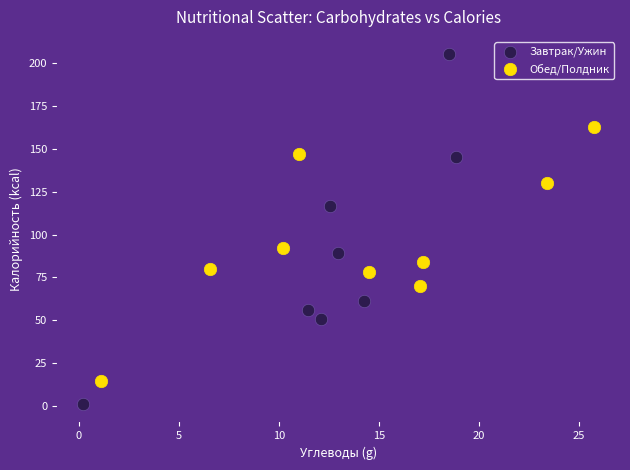

Which series has the widest spread of Y values?

Завтрак/Ужин